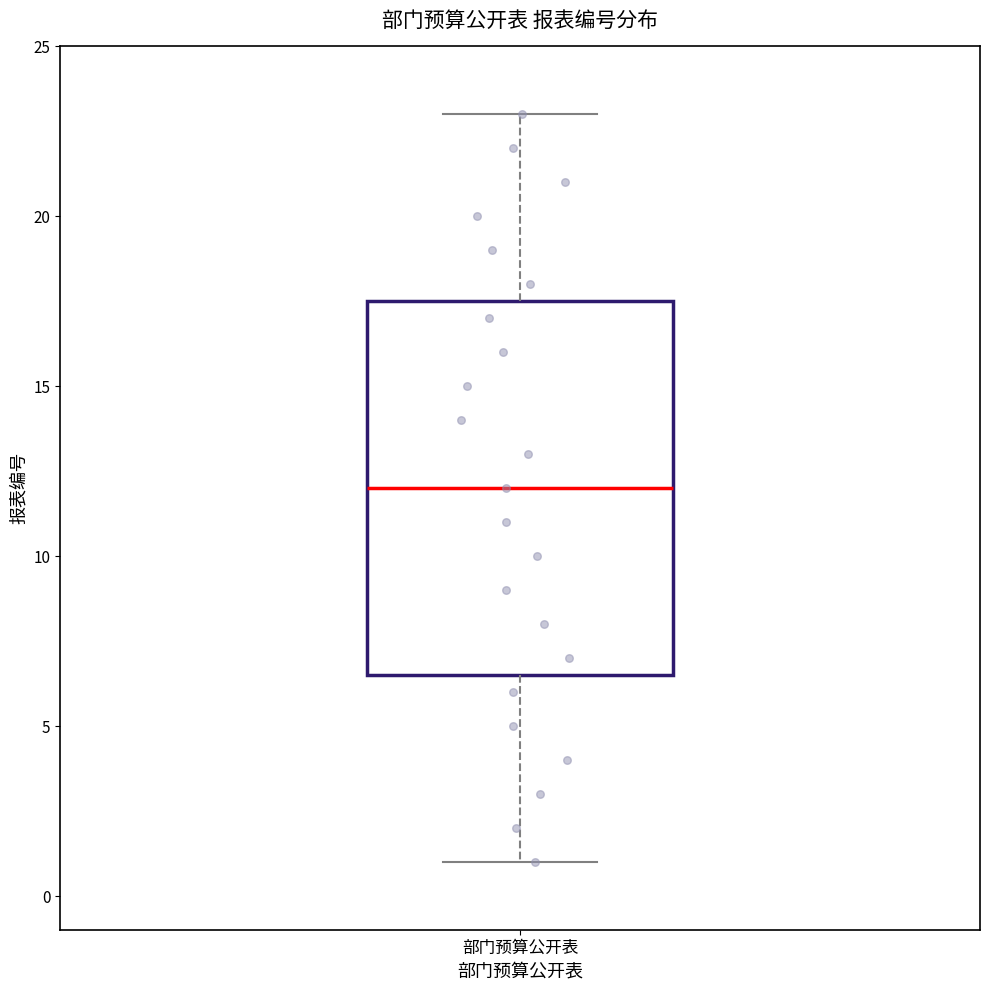

Read this box plot against the y-axis: the position of the median line, the range covered by the box, and the ends of both whiskers. The values are not printed on the chart, so give them approximately, as read against the axis.

median 12.0, box 6.5 to 17.5, whiskers 1.0 to 23.0